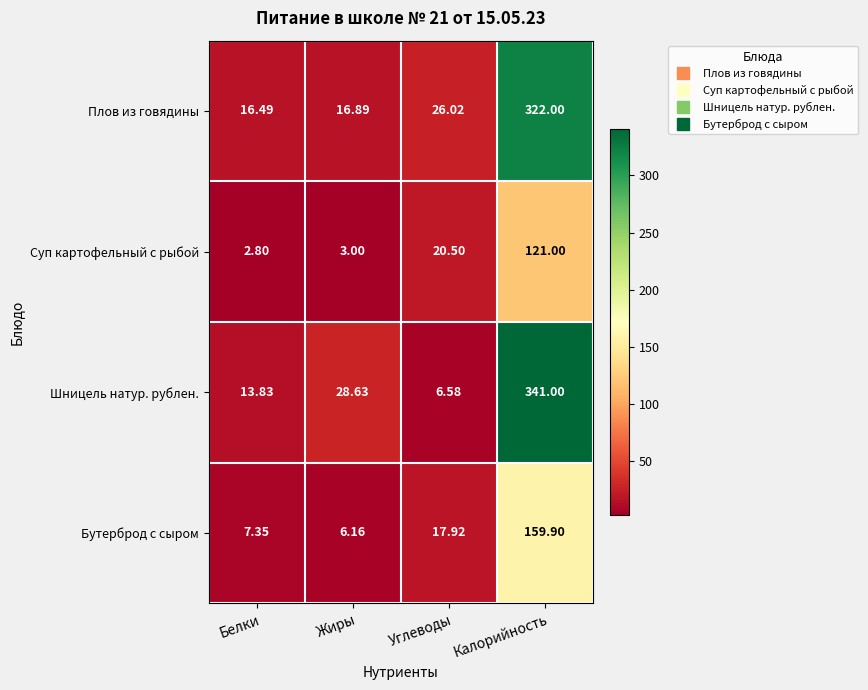

At which label does Суп картофельный с рыбой reach its peak?

Калорийность